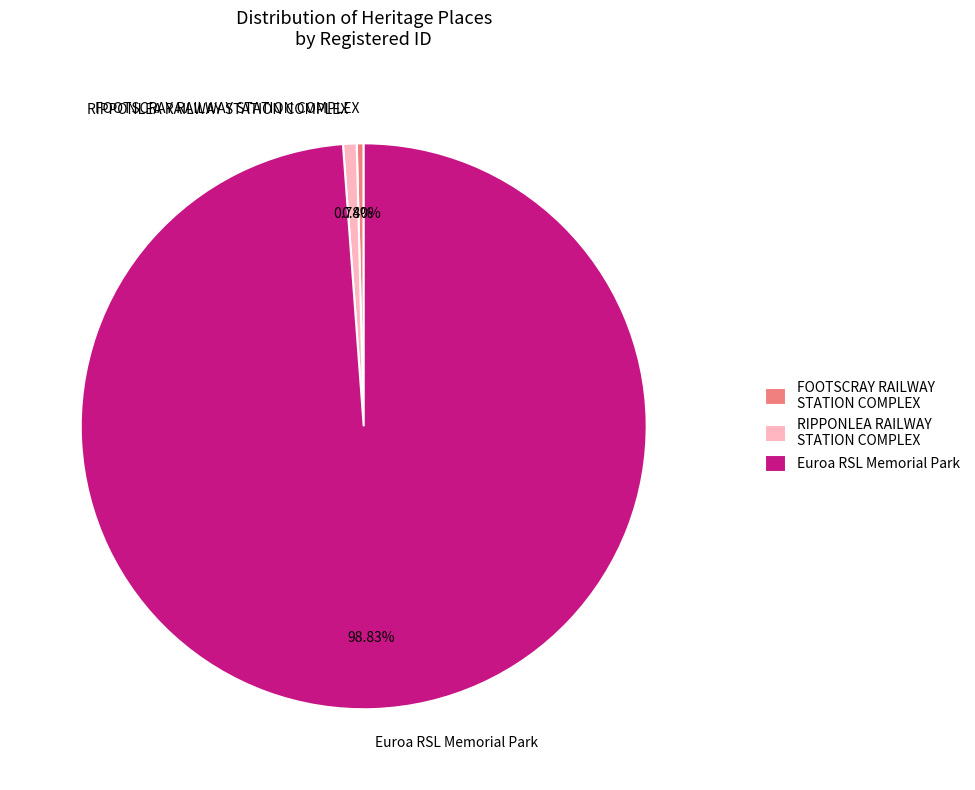

What is the ratio of the value at RIPPONLEA RAILWAY STATION COMPLEX to the value at FOOTSCRAY RAILWAY STATION COMPLEX?

2.0